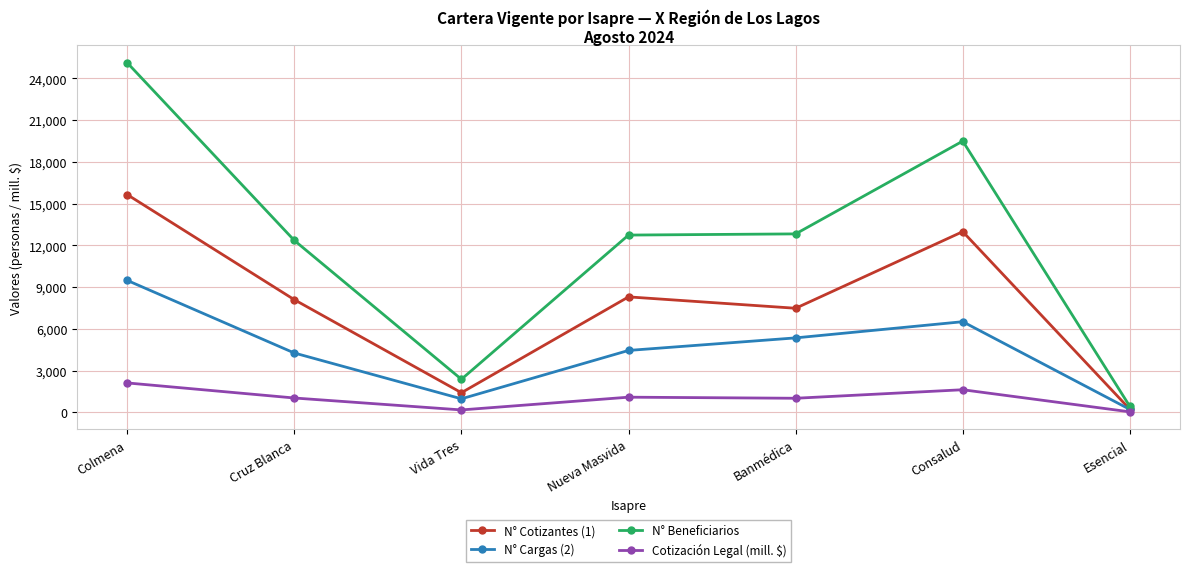

Does the chart have visible grid lines?

Yes